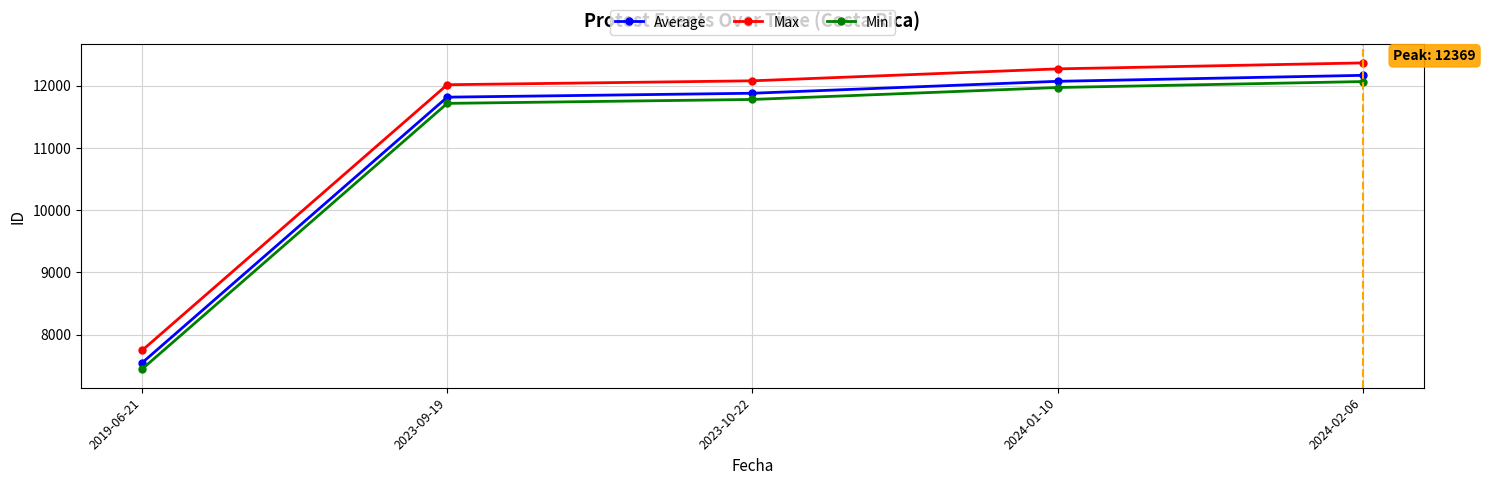

Count the number of categories in the chart.

5